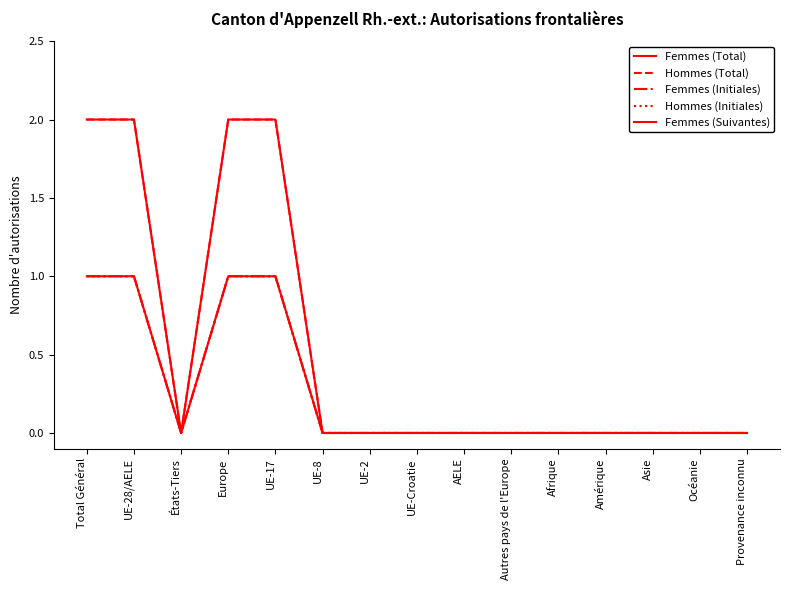

What is the average value of the Hommes (Total) series?

1